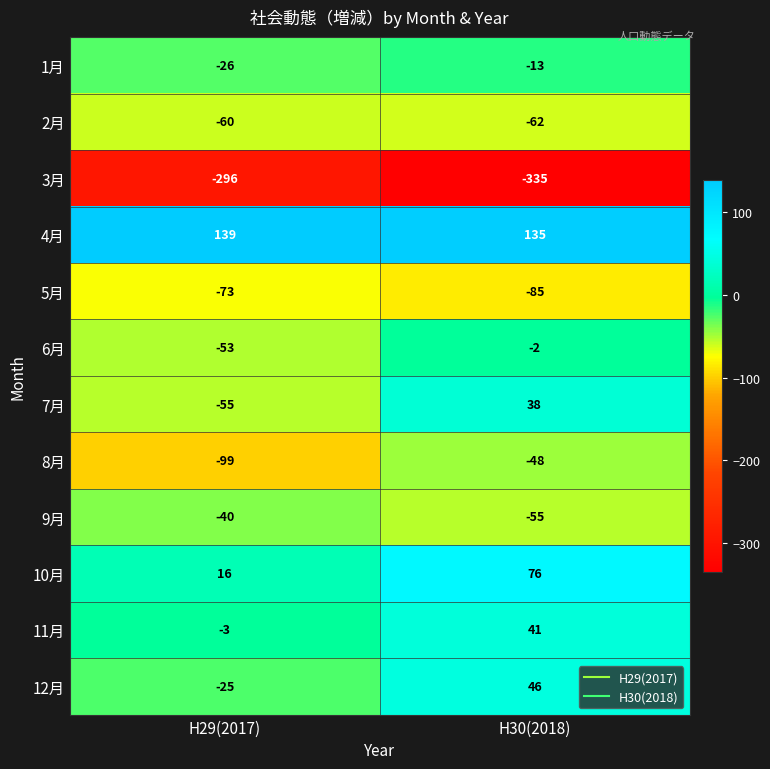

Reading right to left, what are all the values shown in this chart?

1月: -13	-26
2月: -62	-60
3月: -335	-296
4月: 135	139
5月: -85	-73
6月: -2	-53
7月: 38	-55
8月: -48	-99
9月: -55	-40
10月: 76	16
11月: 41	-3
12月: 46	-25